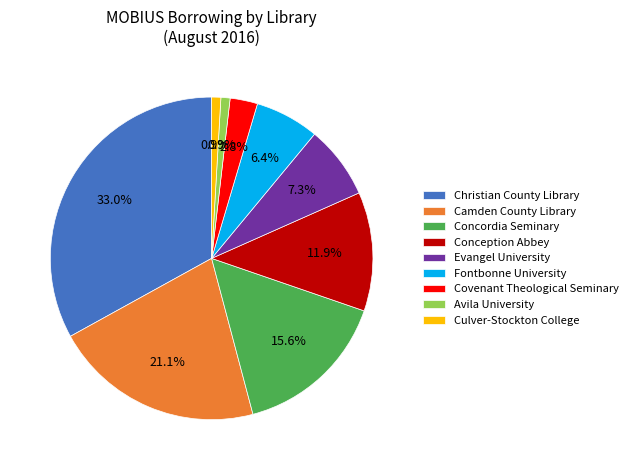

Does any single category account for the majority?

No